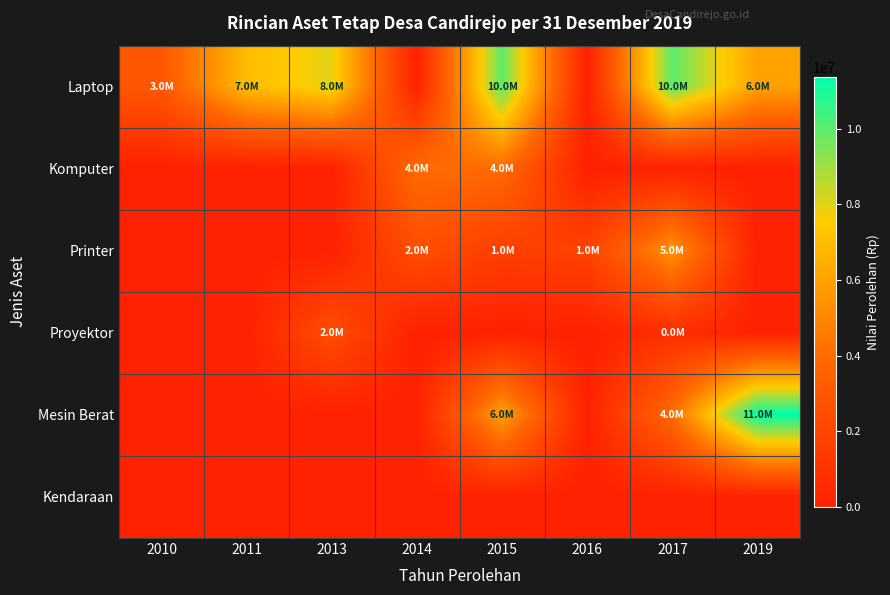

What is the total value across all series at 2014?

6500000